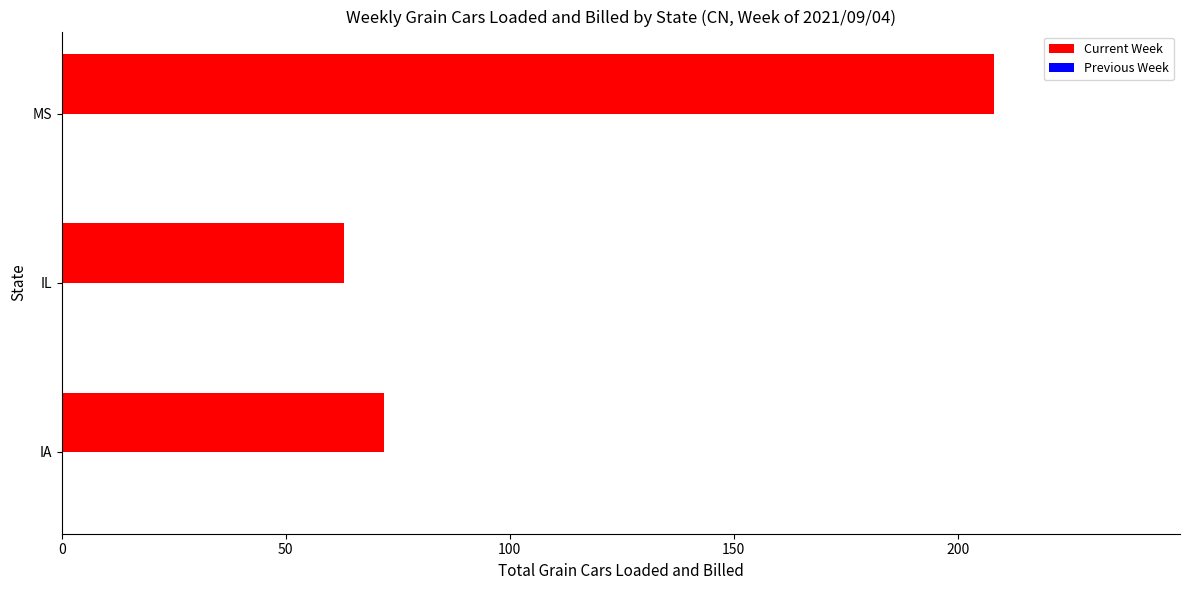

Which has a higher value, IA or IL?

IA